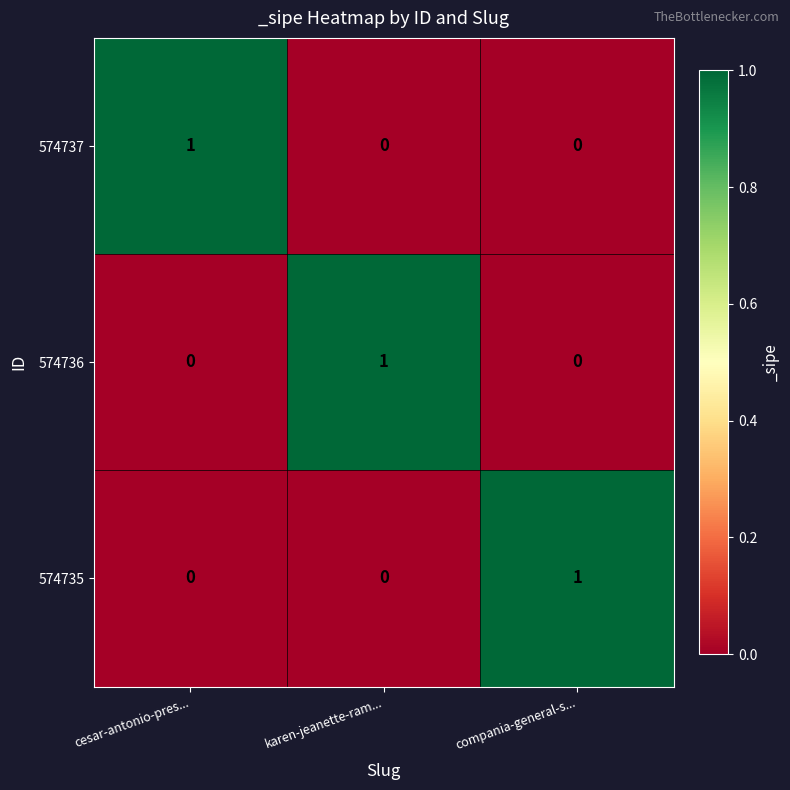

At which label does 574737 reach its peak?

cesar-antonio-pres...